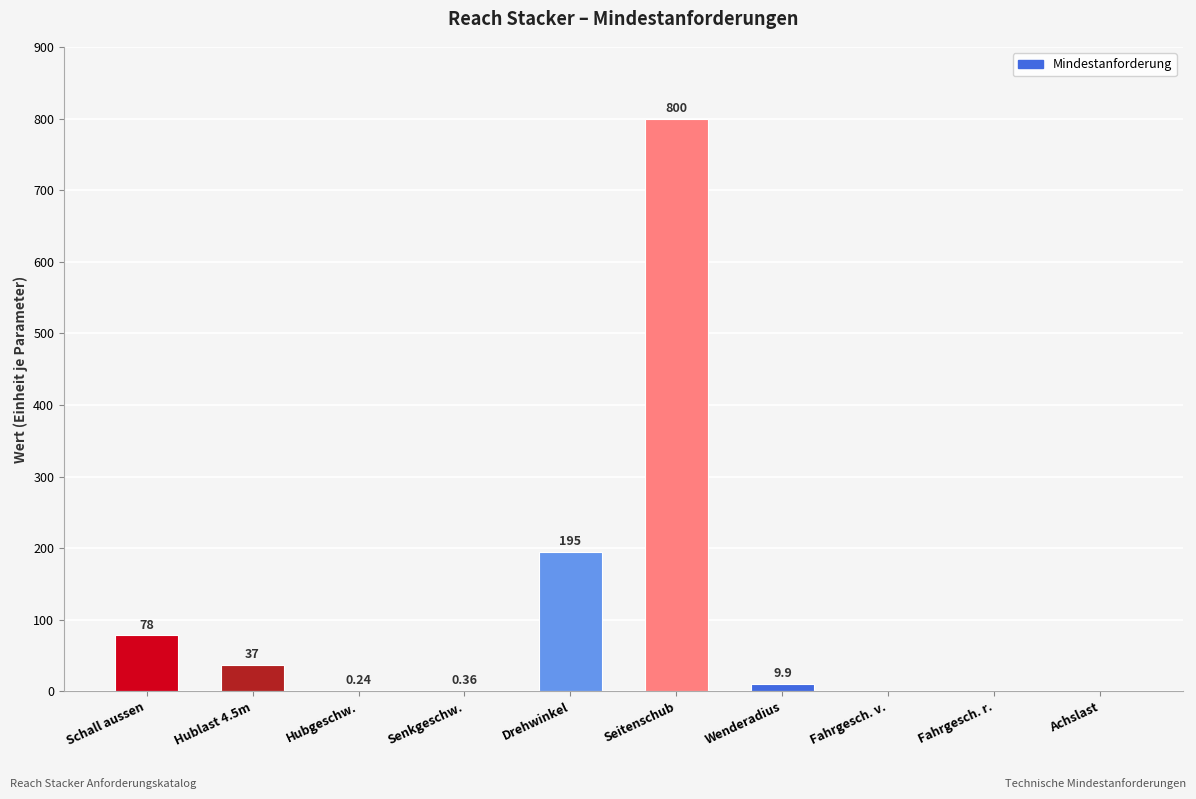

What is the difference between the values at Achslast and Schall aussen?

78.0